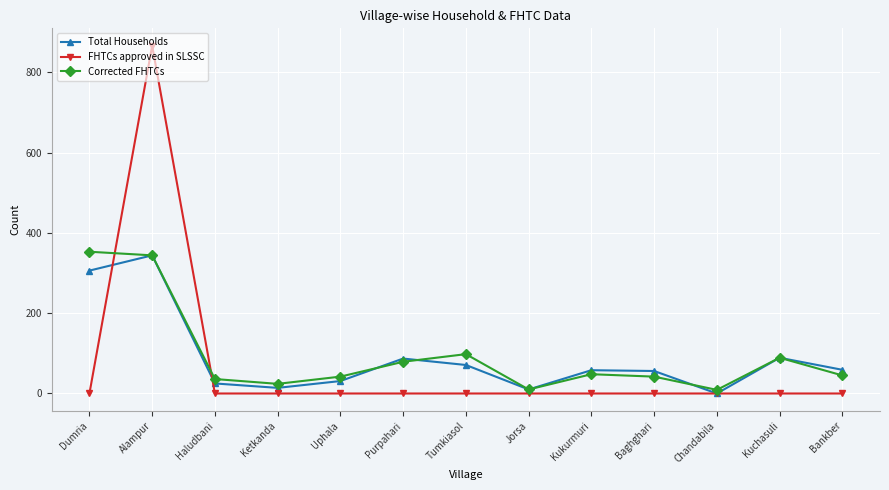

In FHTCs approved in SLSSC, how many points are higher than both neighbors (excluding endpoints)?

1